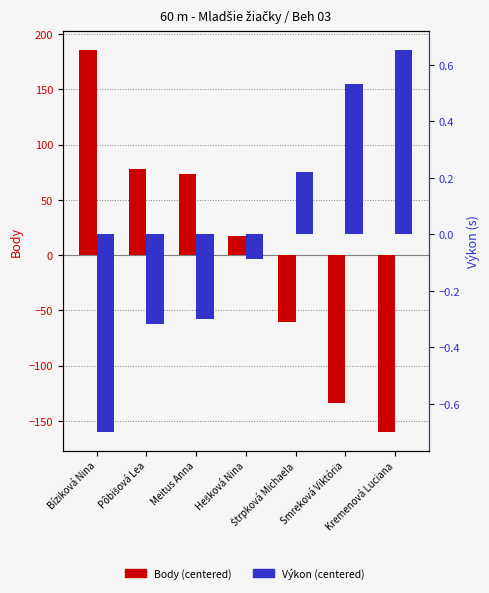

List the series in order of their overall mean, highest first.

Body (centered), Výkon (centered)